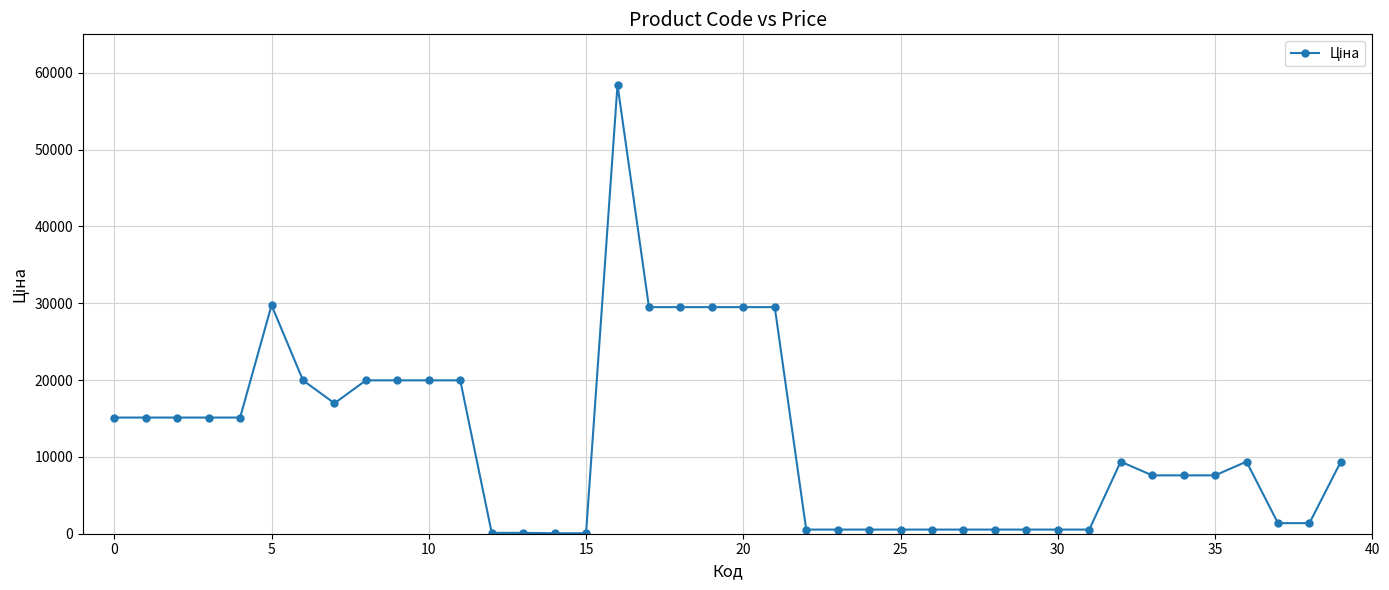

True or false: the data has more than 1 interior local peaks.

True